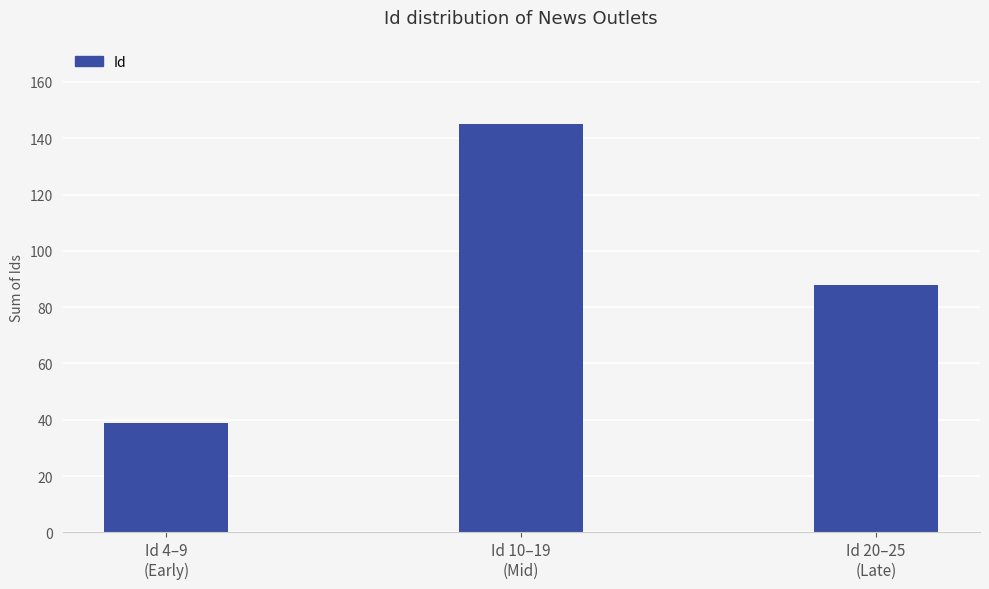

What is the label of the 1st bar from the right?

Id 20–25
(Late)